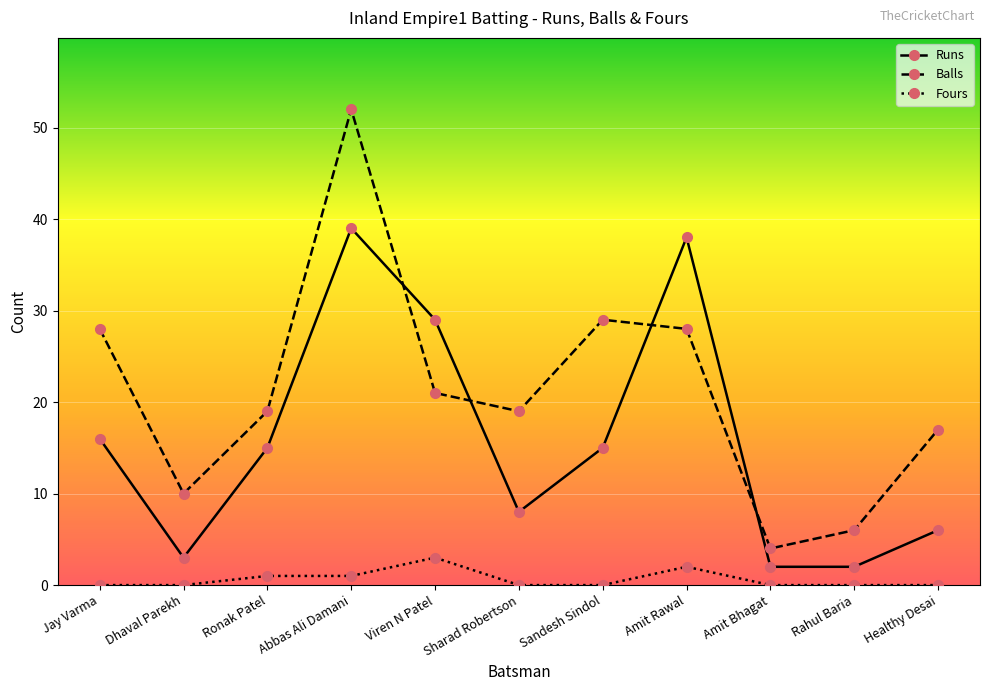

At which label is Runs closest to 20?

Jay Varma